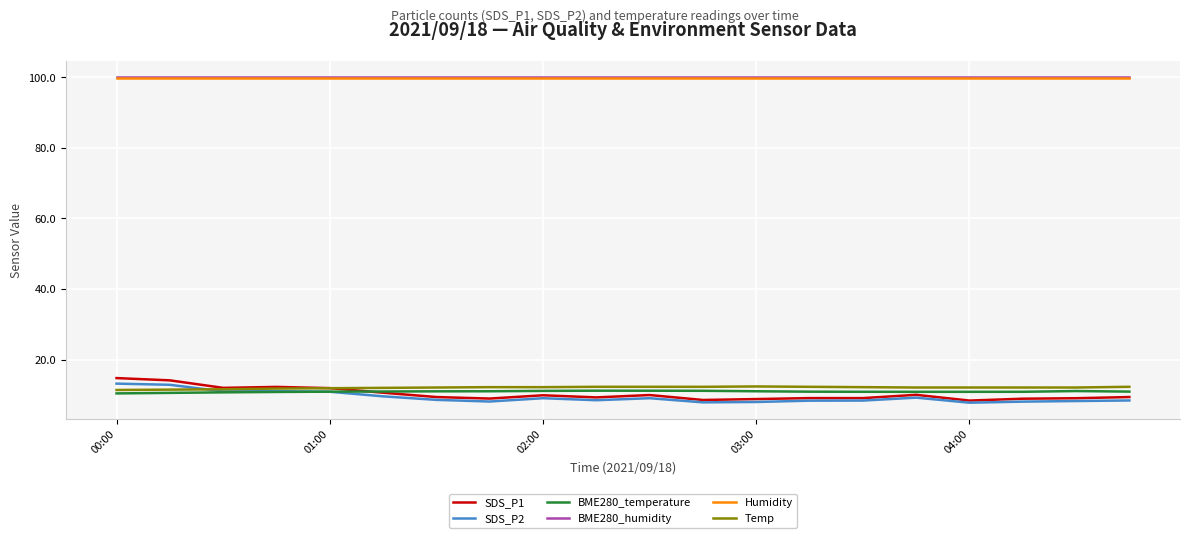

What is the lowest value of the Temp series?

11.4